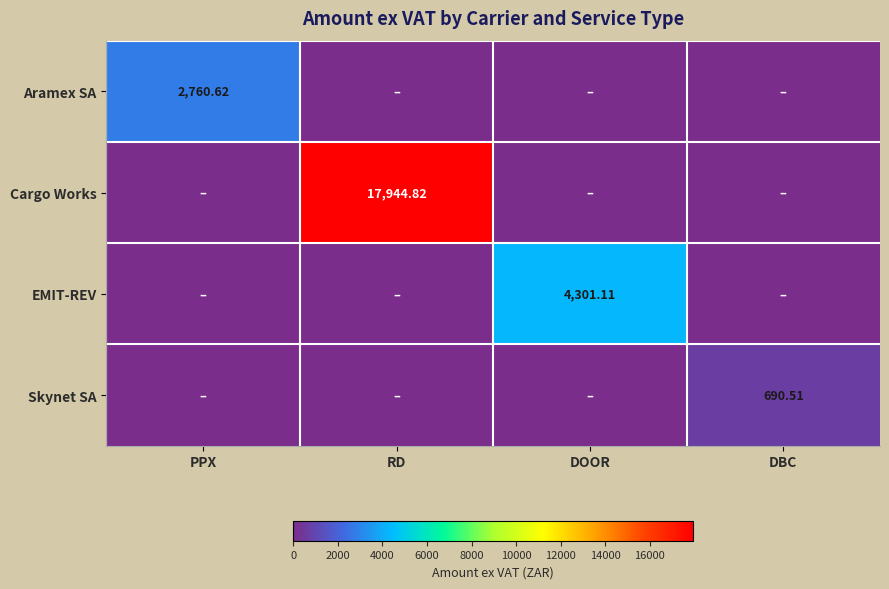

Which label corresponds to the largest value in the chart?

RD